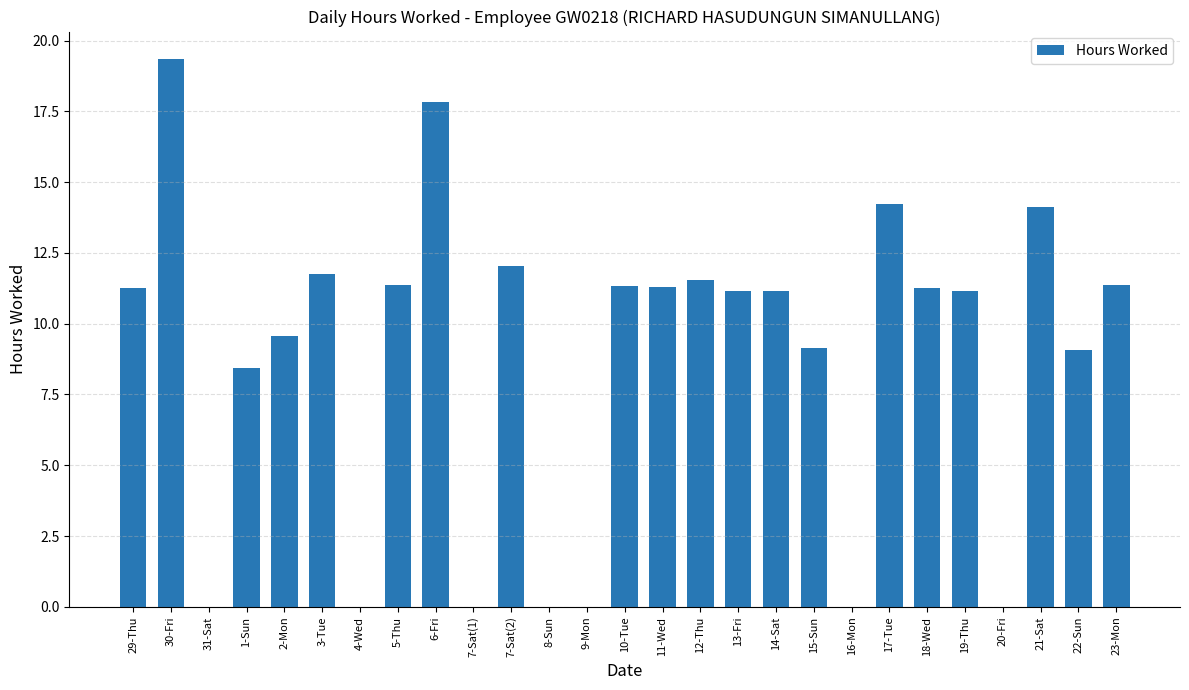

The value at 7-Sat(2) is 12.1. True or false?

True